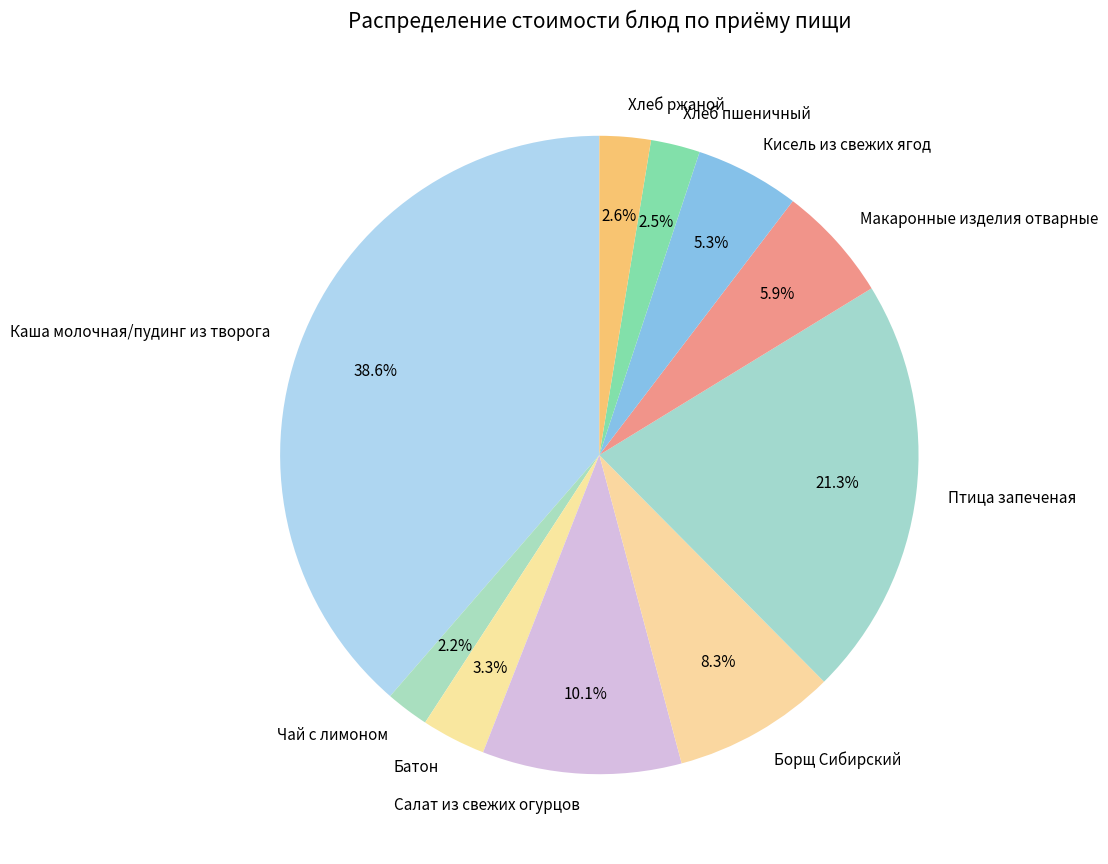

Is the sum of Хлеб пшеничный and Салат из свежих огурцов greater than half?

No